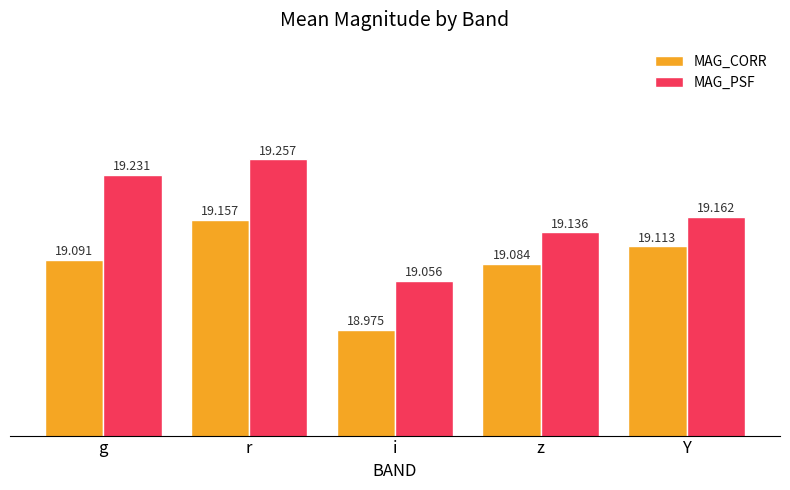

Reading left to right, list all the values displayed in this chart.

MAG_CORR: 19.1	19.2	19.0	19.1	19.1
MAG_PSF: 19.2	19.3	19.1	19.1	19.2